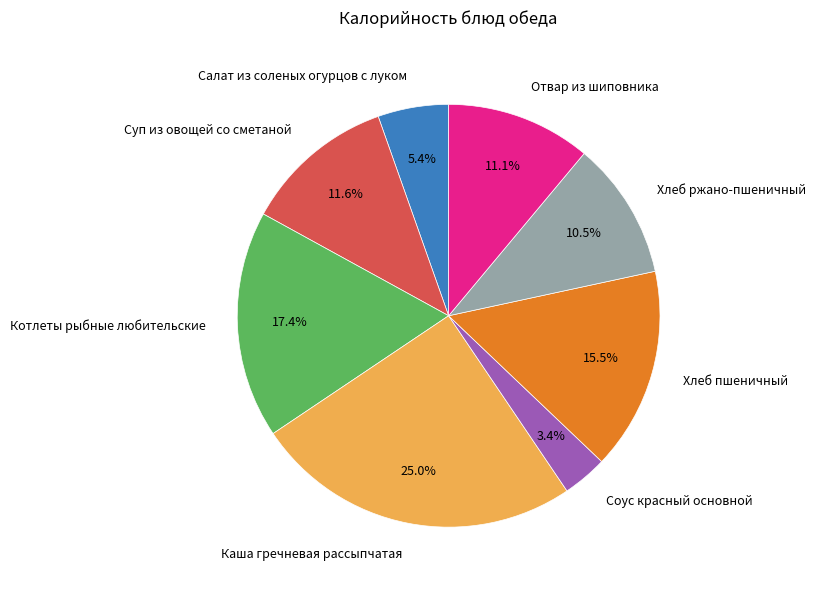

What percentage is the Котлеты рыбные любительские slice, to the nearest percent?

17%